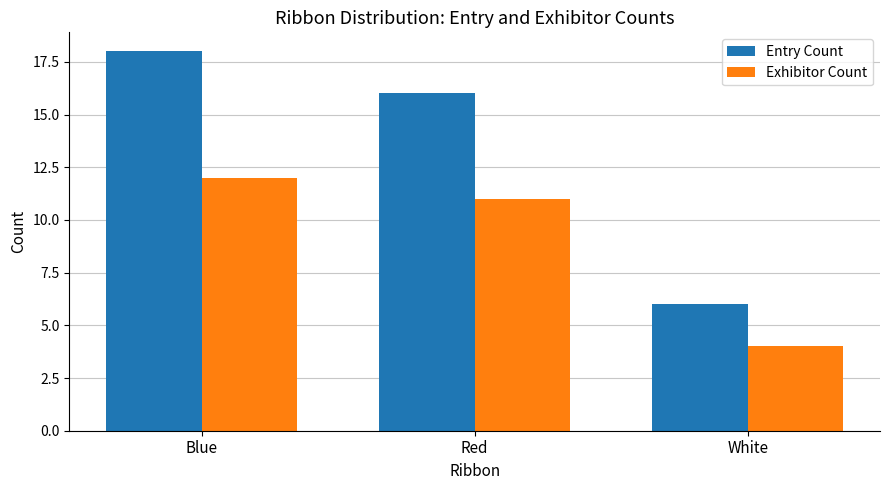

Rank the series at White from lowest to highest value.

Exhibitor Count, Entry Count